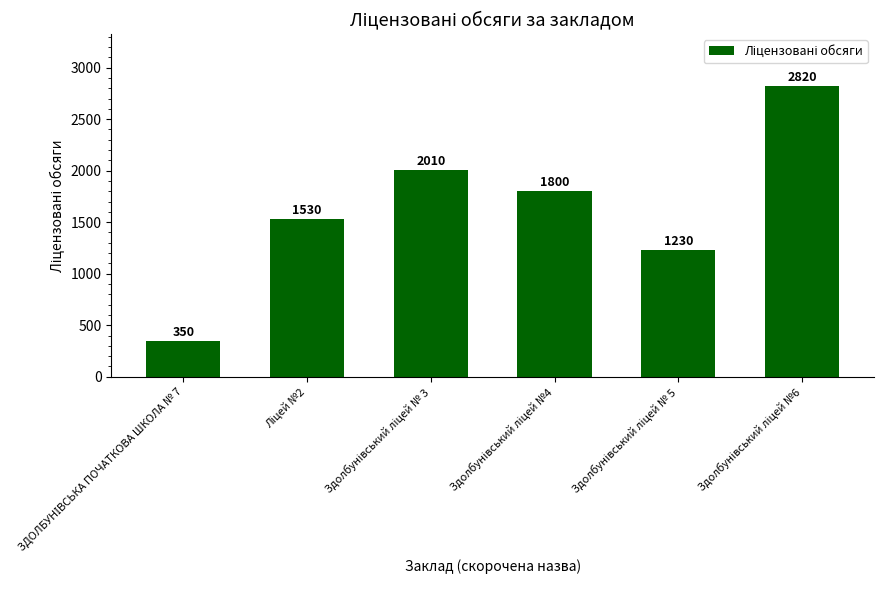

What is the minimum value shown in the chart?

350